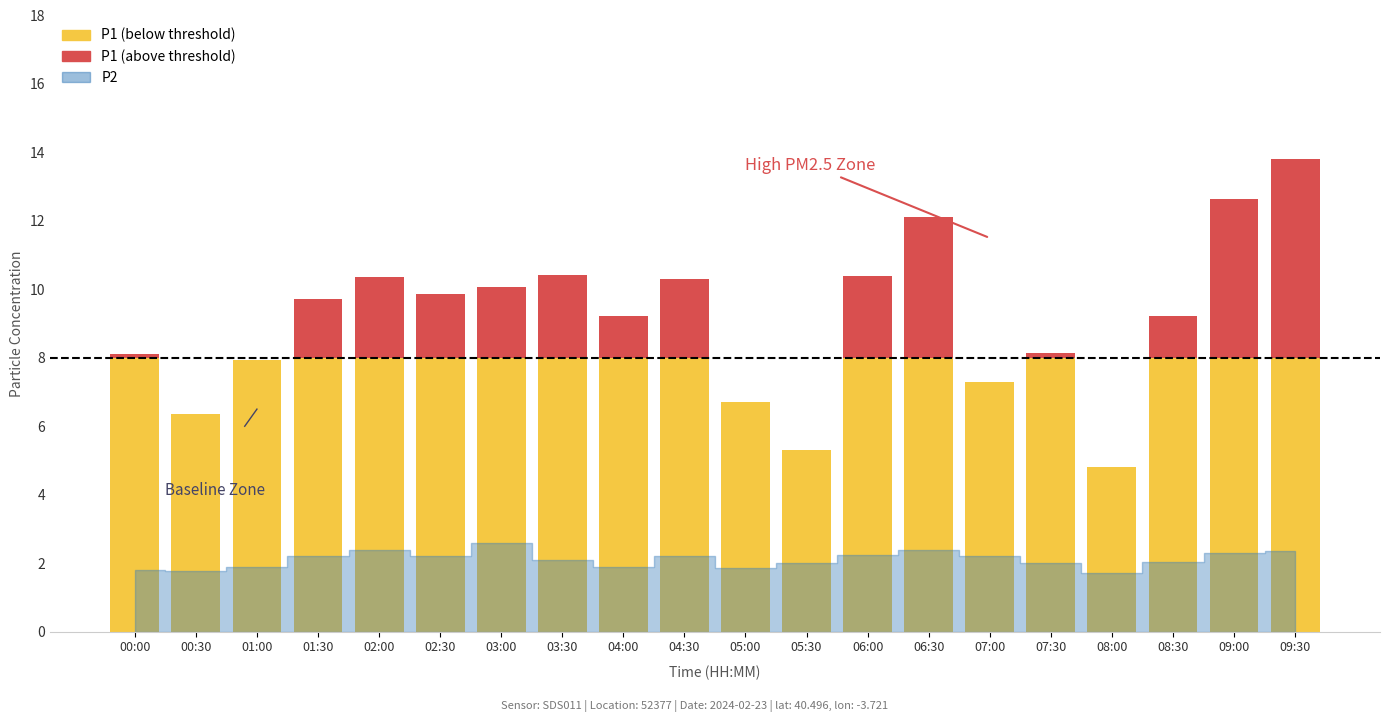

Which series has the largest total across all categories?

P1